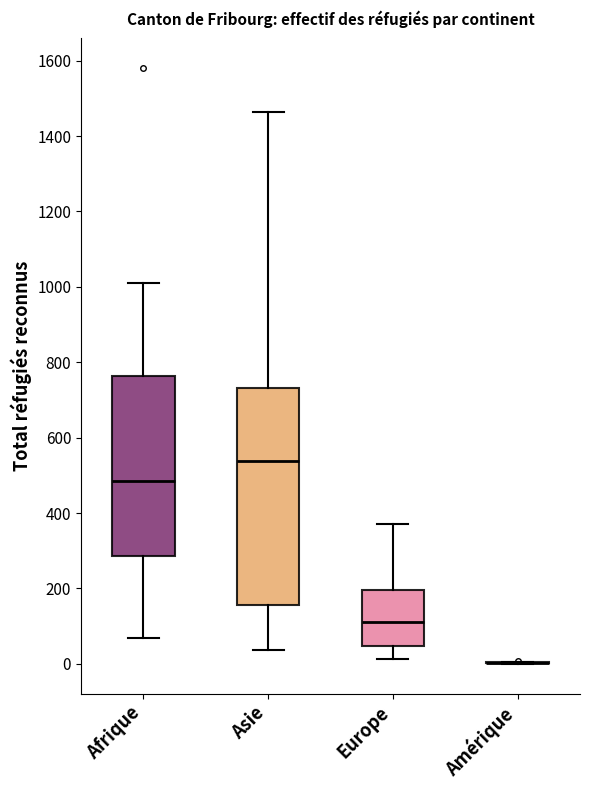

Reading left to right, transcribe this box plot: for each box, give where its median line is, the range the box spans, and where its two whiskers end, as read against the y-axis. The values are not printed on the chart, so give them approximately, as read against the axis.

Afrique: median 480, box 280 to 760, whiskers 60 to 1000
Asie: median 540, box 160 to 740, whiskers 40 to 1460
Europe: median 120, box 40 to 200, whiskers 20 to 380
Amérique: box collapsed to a line at 0, whiskers 0 to 0